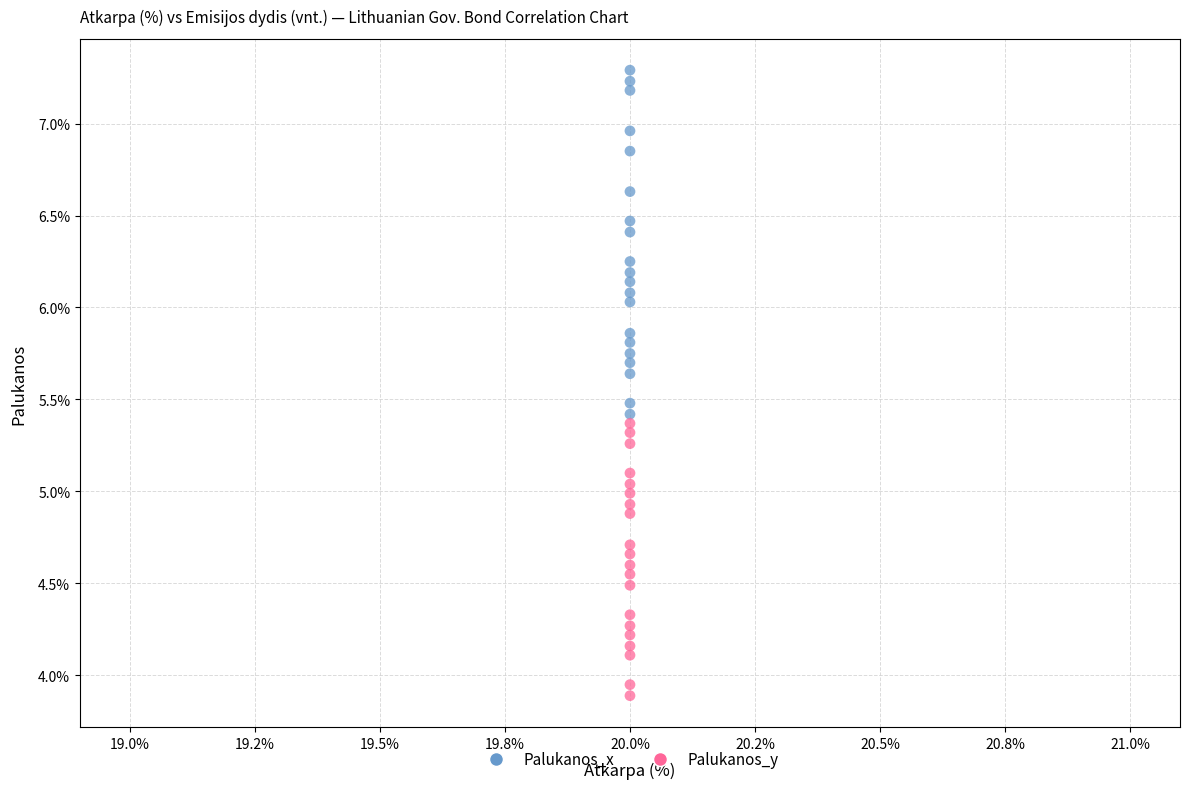

What are all the series names shown in the legend?

Palukanos_x, Palukanos_y